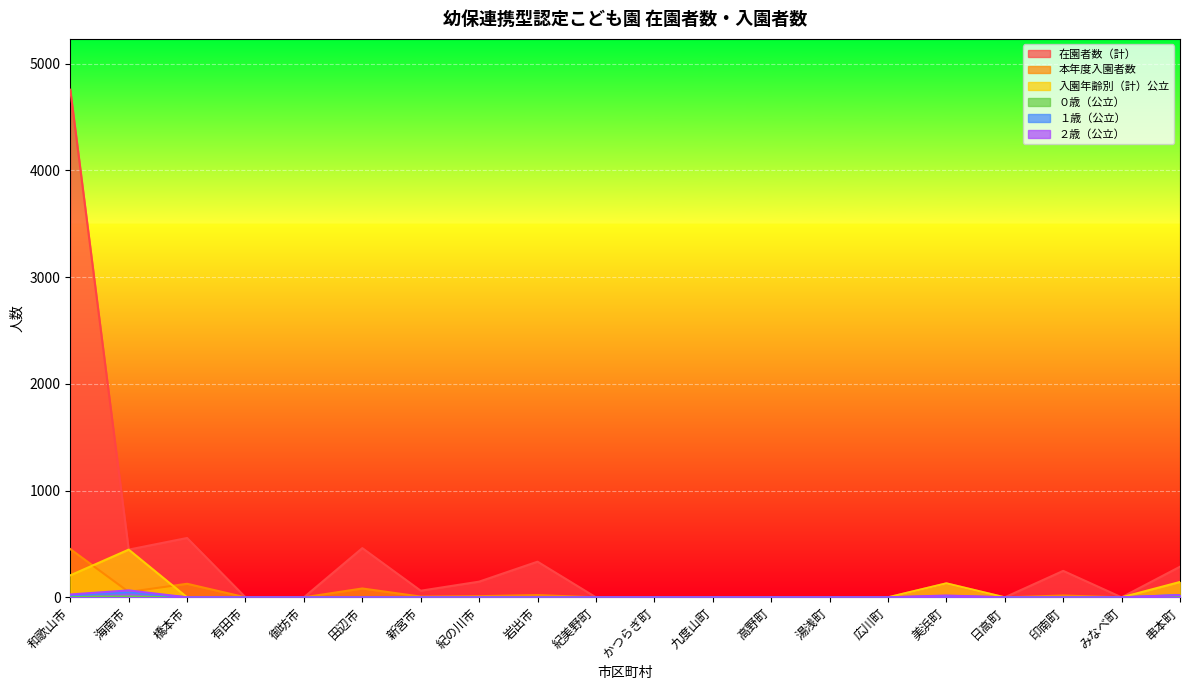

Where is the first local maximum for 入園年齢別（計）公立?

海南市